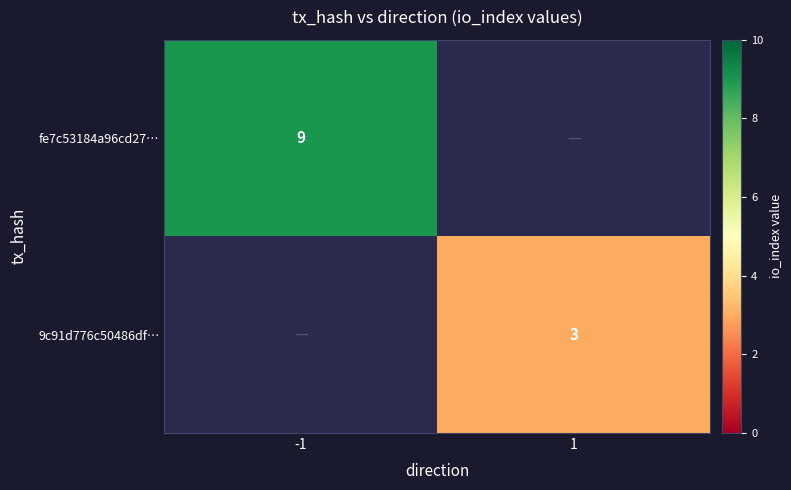

Is it true that fe7c53184a96cd27… equals 5 at -1?

False